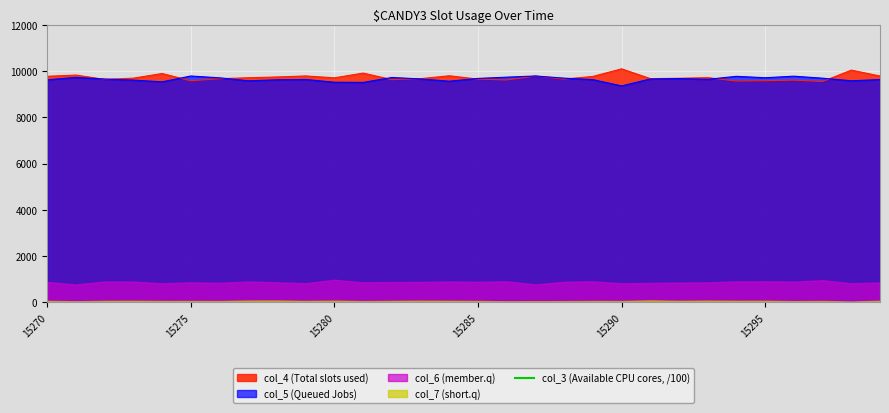

What is the highest value of the col_5 (Queued Jobs) series?

9785